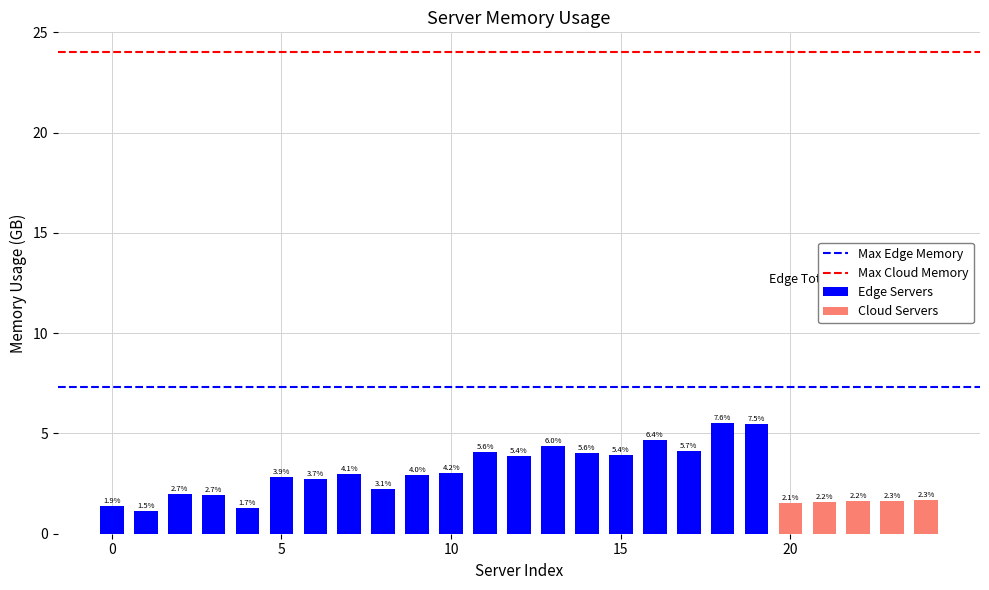

Approximately how many times larger is the value at 0 compared to 20?

0.9